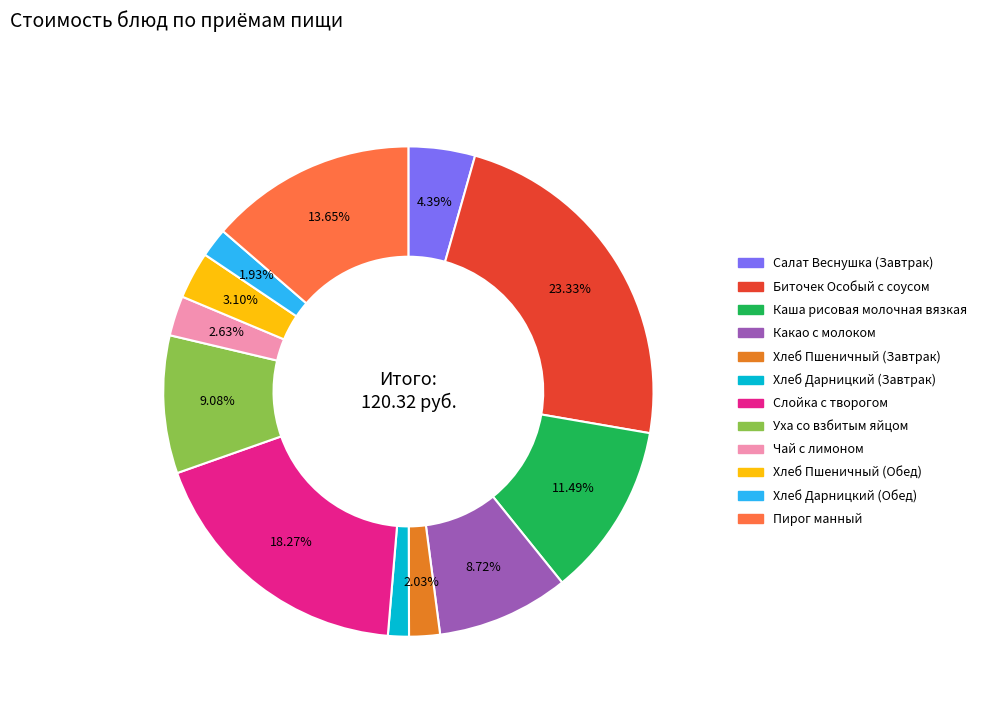

Is there any slice that represents more than half of the pie?

No